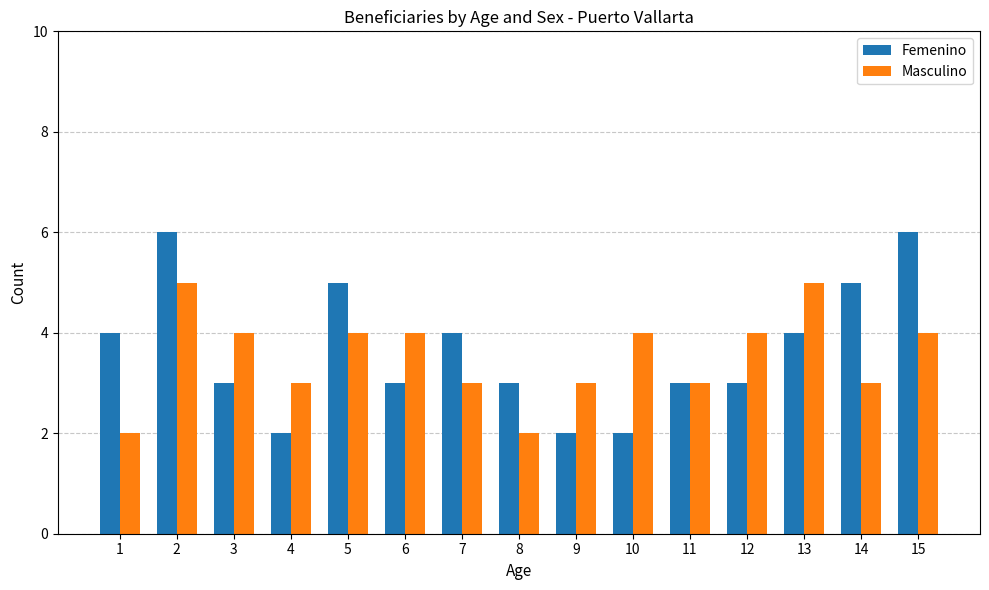

What is the difference between the highest and lowest values at 3?

1